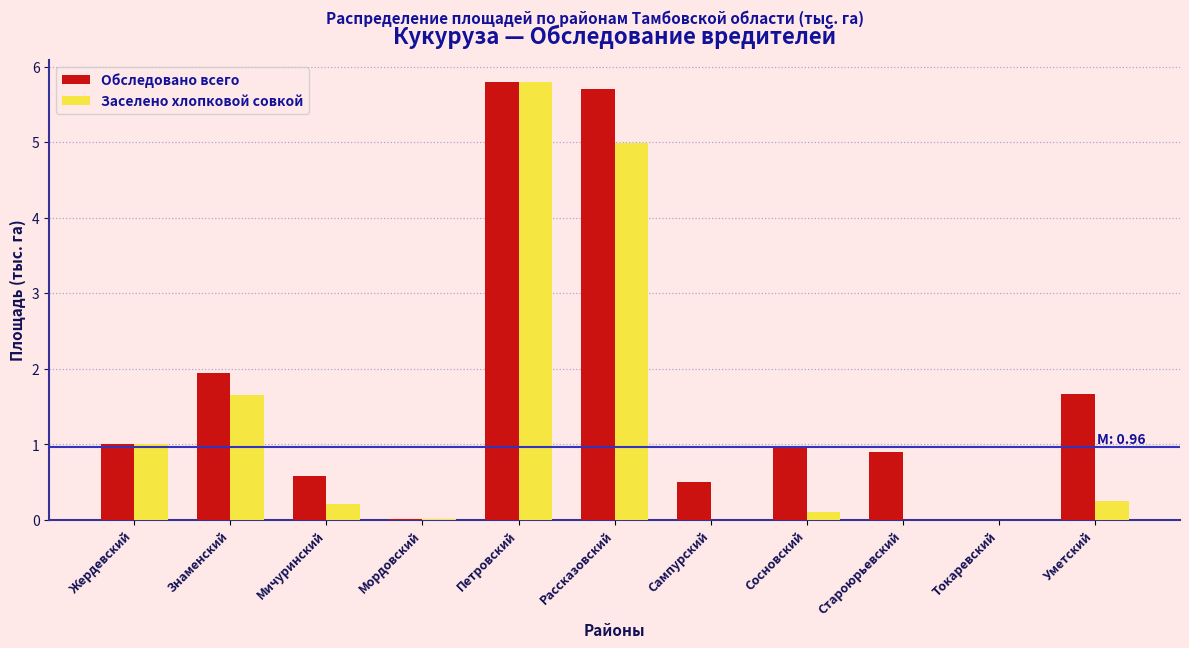

Which series changed the most between Жердевский and Рассказовский?

Обследовано всего